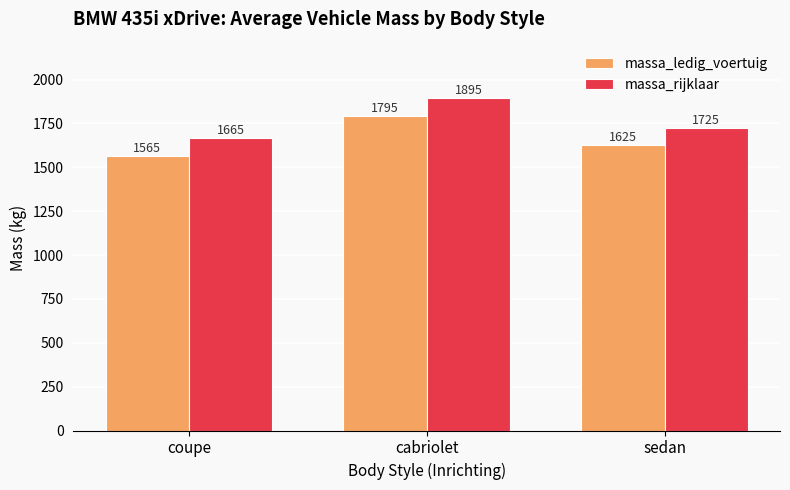

True or false: massa_ledig_voertuig has a value of 2443 at coupe.

False